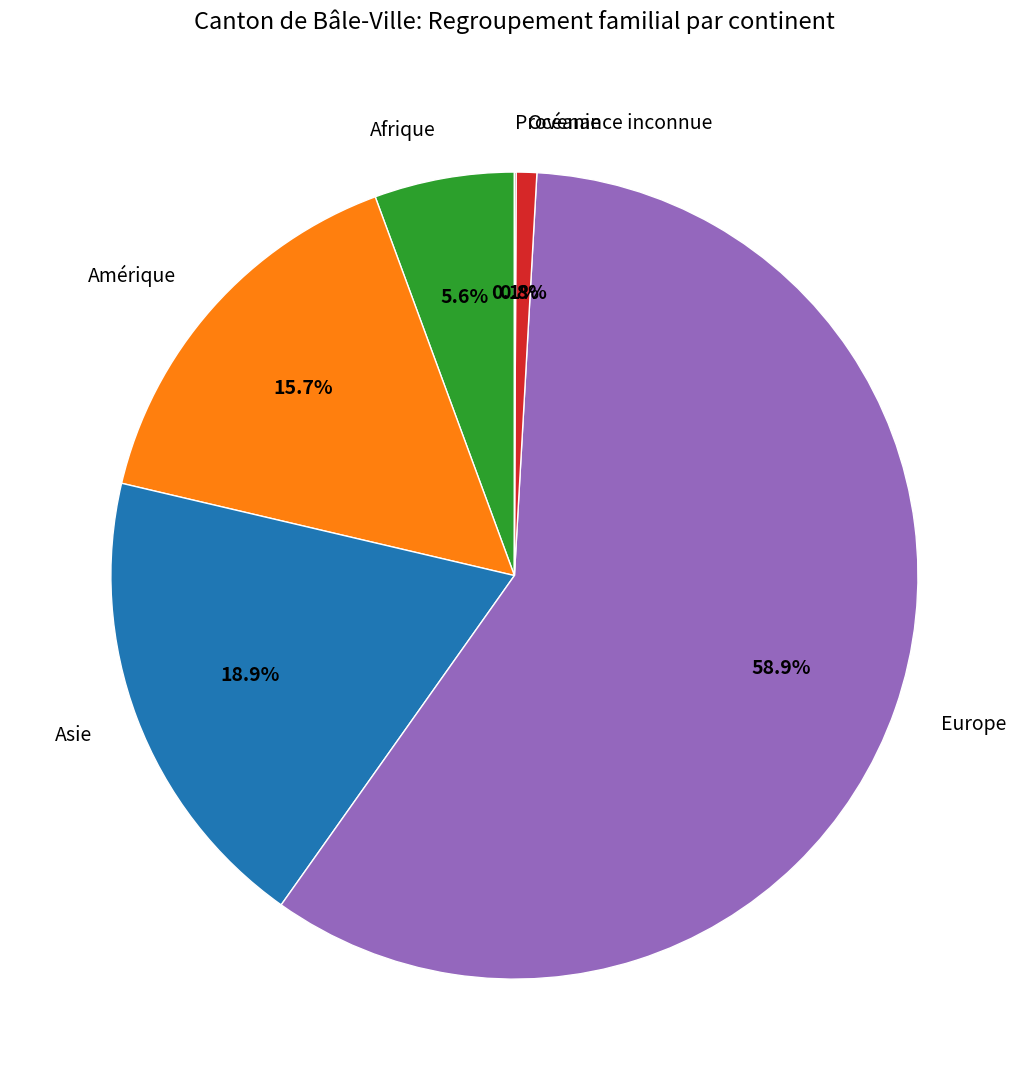

What portion of the pie excludes Asie?

81.1%